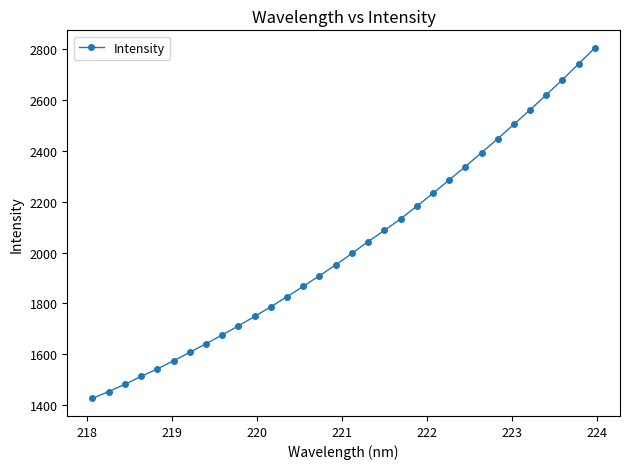

What is the difference between the maximum and minimum values?

1377.8